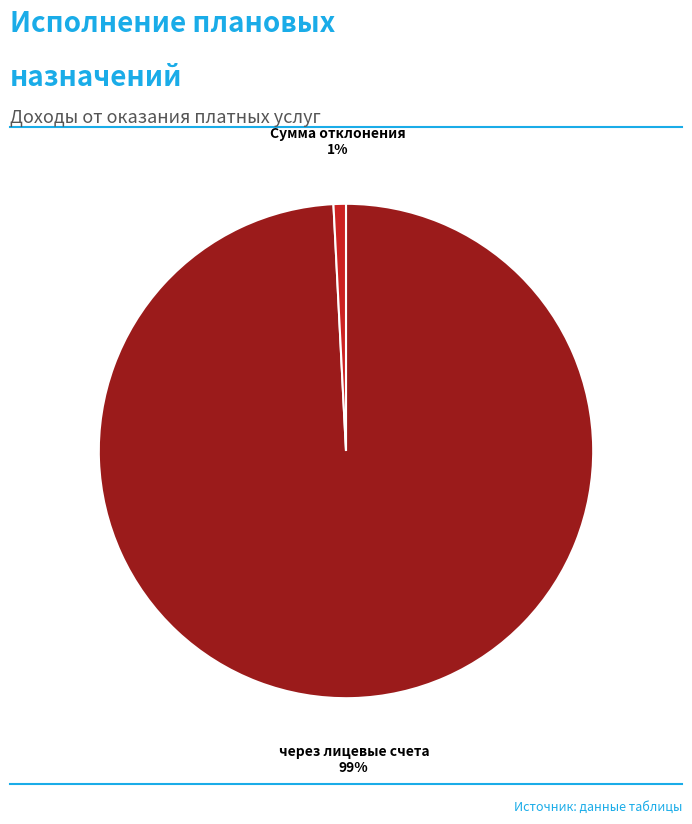

Count the number of slices in the pie.

2